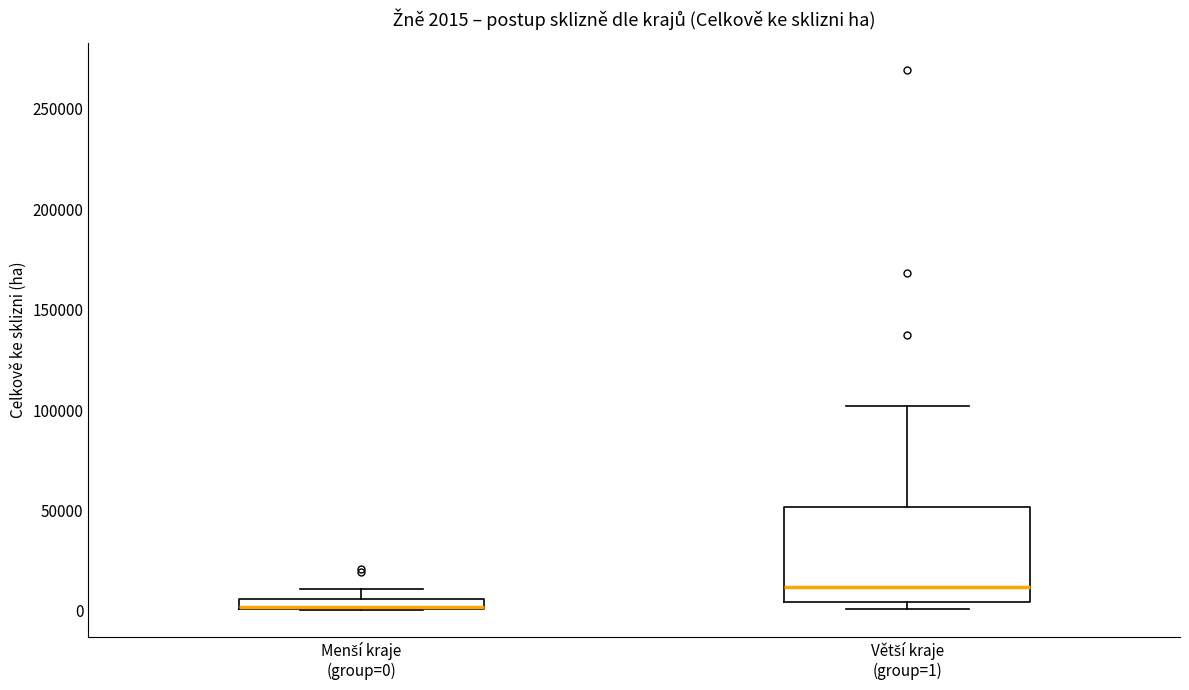

Comparing the boxes themselves (not the whiskers), which one is the tallest?

Větší kraje (group=1)